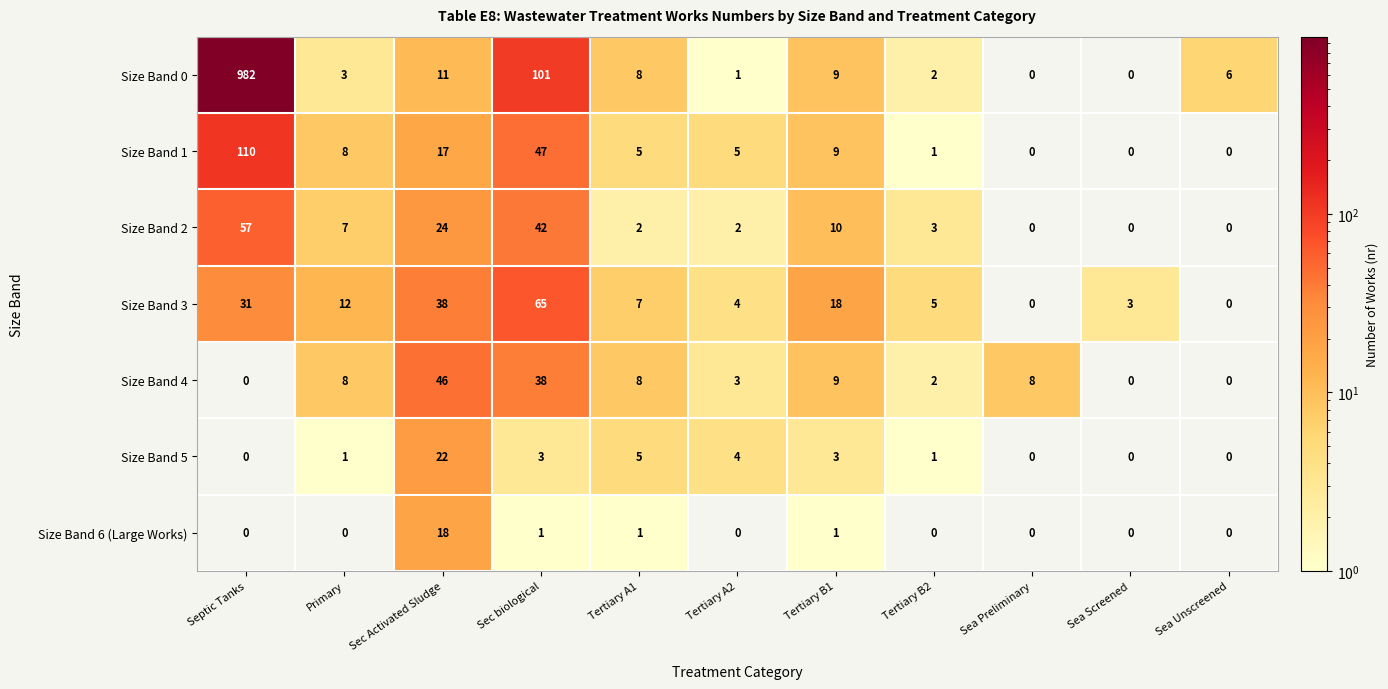

List the series in order of their peak value, lowest first.

Size Band 6 (Large Works), Size Band 5, Size Band 4, Size Band 2, Size Band 3, Size Band 1, Size Band 0